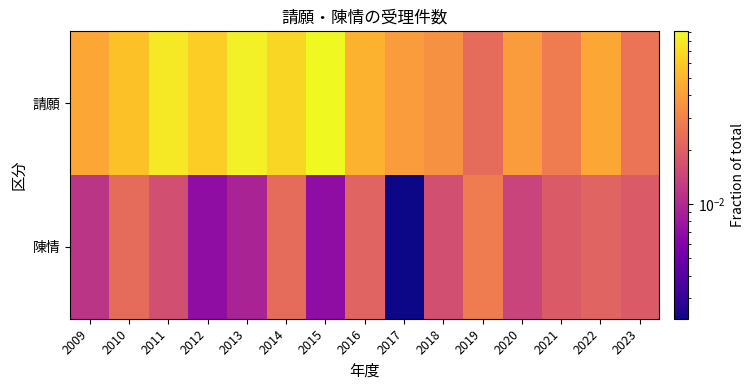

Reading left to right, transcribe all the data shown in this chart.

請願: 2009=0.0	2010=0.1	2011=0.1	2012=0.1	2013=0.1	2014=0.1	2015=0.1	2016=0.0	2017=0.0	2018=0.0	2019=0.0	2020=0.0	2021=0.0	2022=0.0	2023=0.0
陳情: 2009=0.0	2010=0.0	2011=0.0	2012=0.0	2013=0.0	2014=0.0	2015=0.0	2016=0.0	2017=0.0	2018=0.0	2019=0.0	2020=0.0	2021=0.0	2022=0.0	2023=0.0